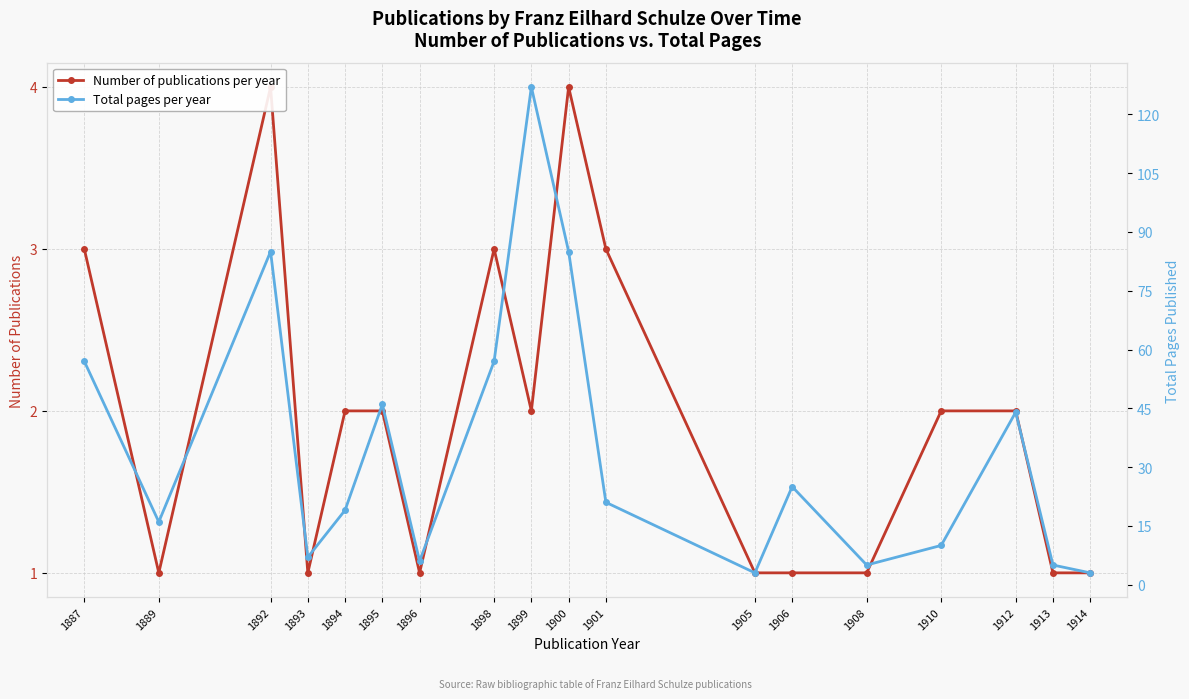

True or false: Number of publications per year and Total pages per year intersect in this chart.

False